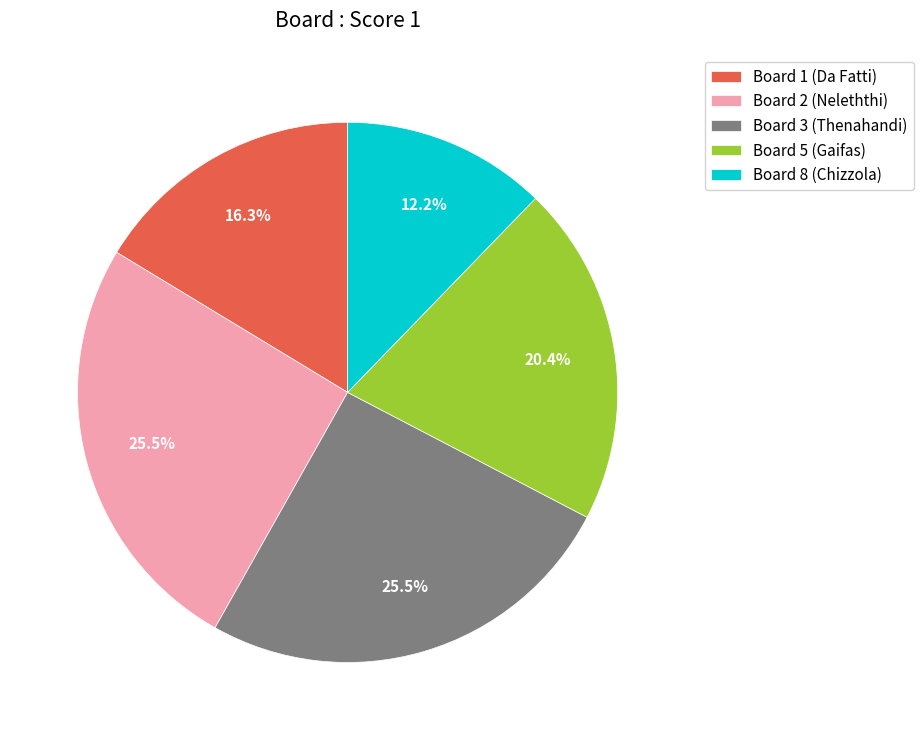

Does Board 3 (Thenahandi) represent more than half of the total?

No